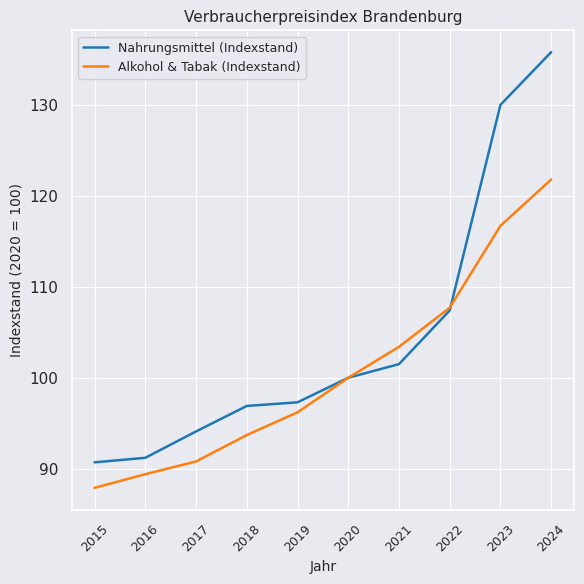

At which label is Alkohol & Tabak (Indexstand) closest to 104?

2021